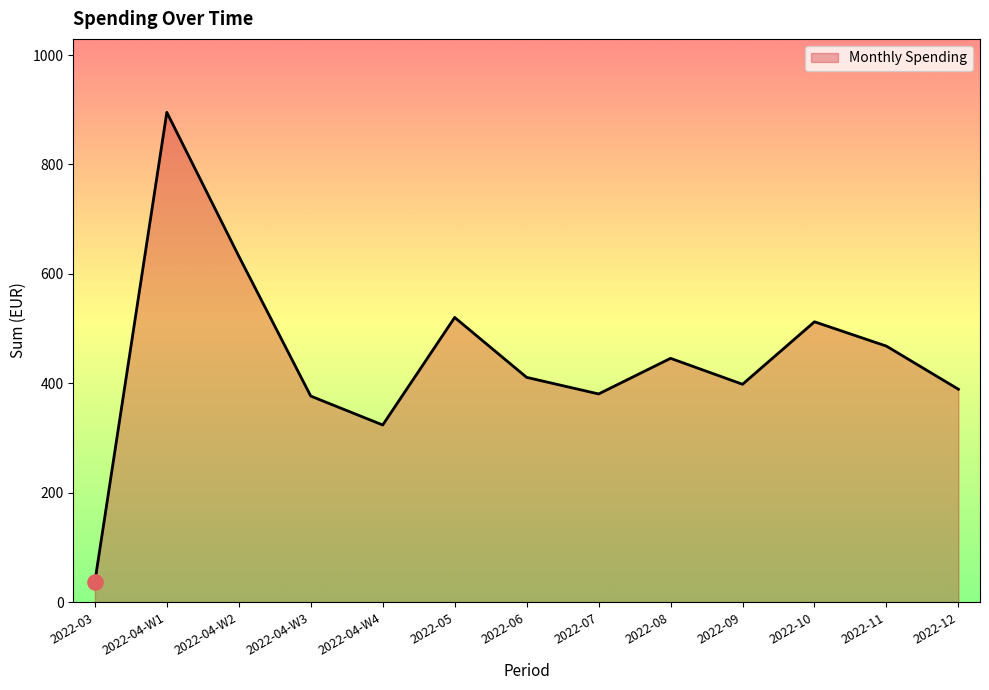

What is the change in value from 2022-05 to 2022-06?

-109.5